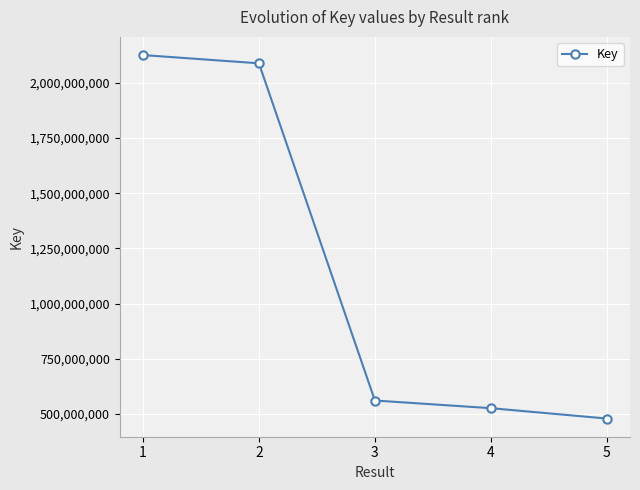

What is the difference between the values at 4 and 5?

46979081